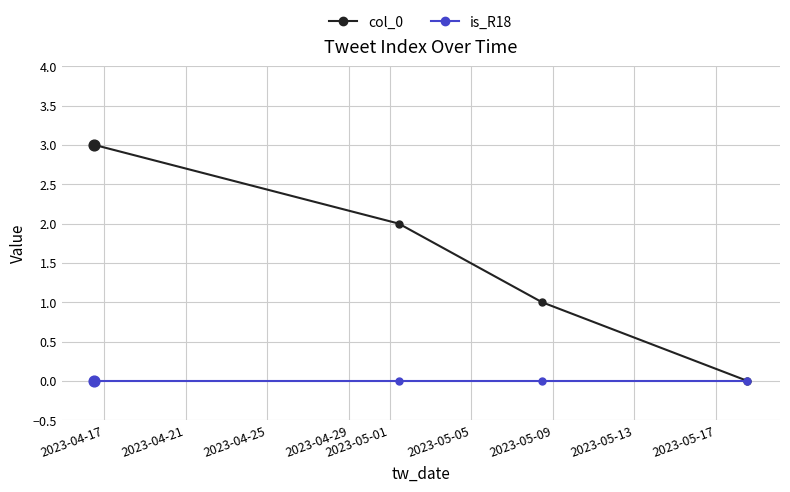

What are all the series names shown in the legend?

col_0, is_R18